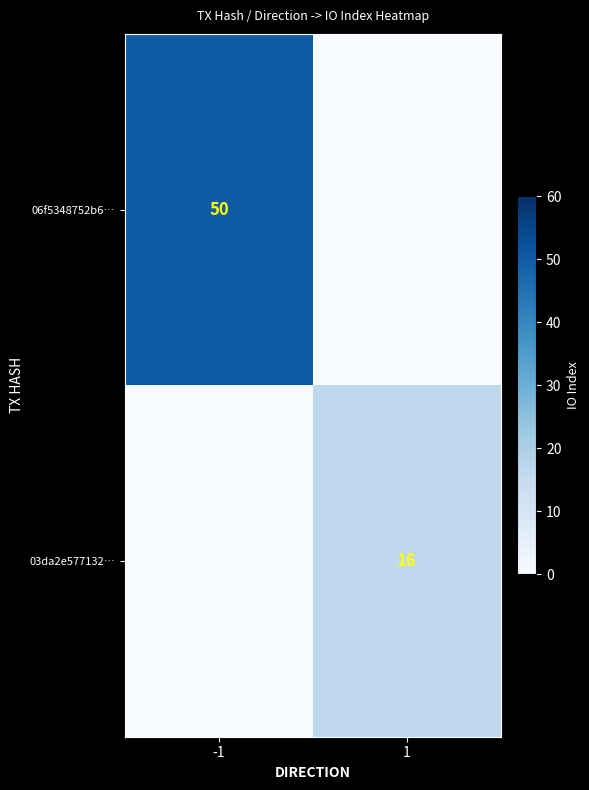

Is it true that 06f5348752b6… equals 50 at -1?

True